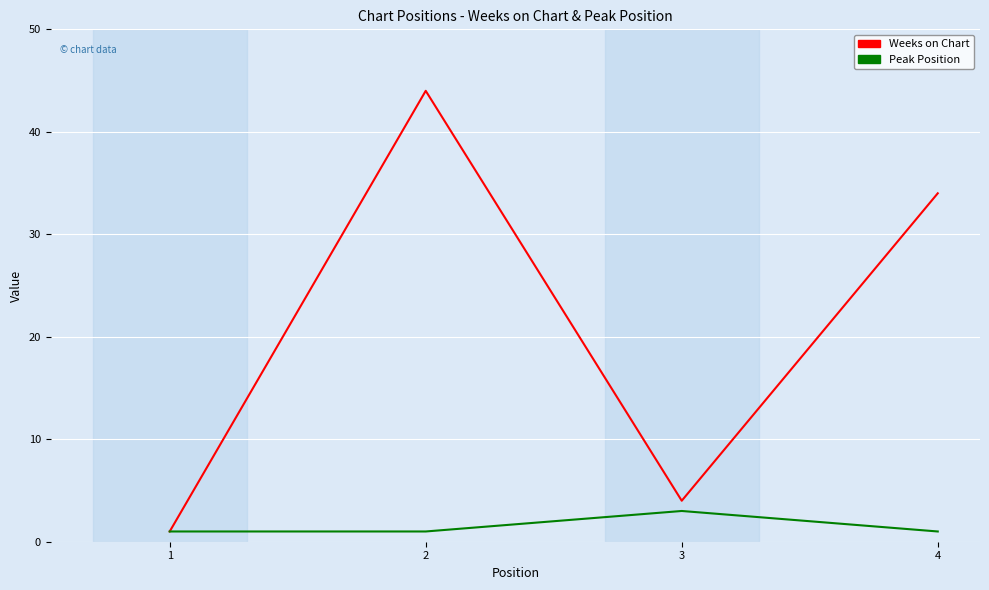

True or false: Weeks on Chart has a value of 44 at 2.

True